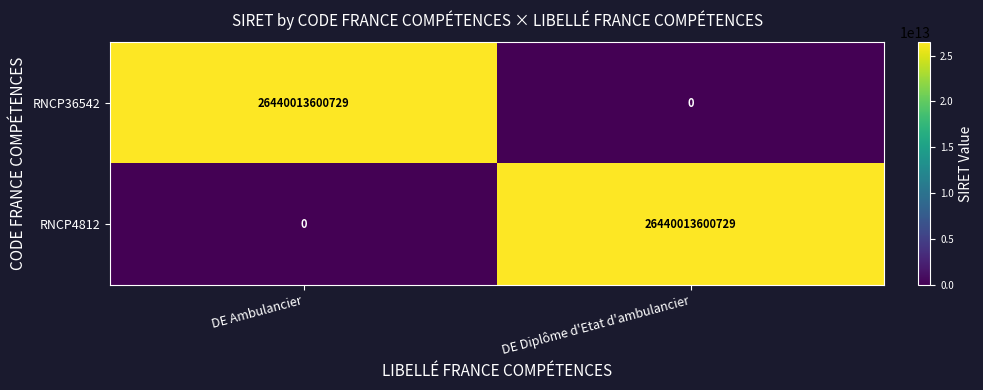

What is the difference between the RNCP36542 values at DE Ambulancier and DE Diplôme d'Etat d'ambulancier?

26440013600729